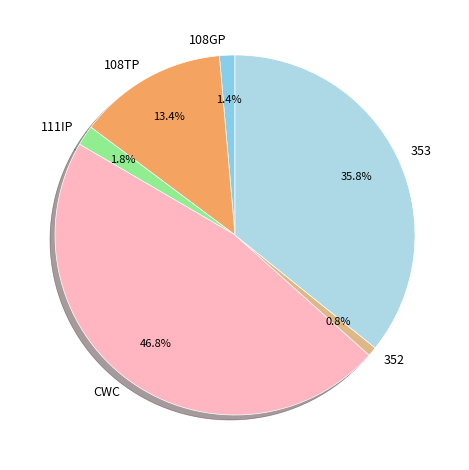

Is there a majority slice in this chart?

No